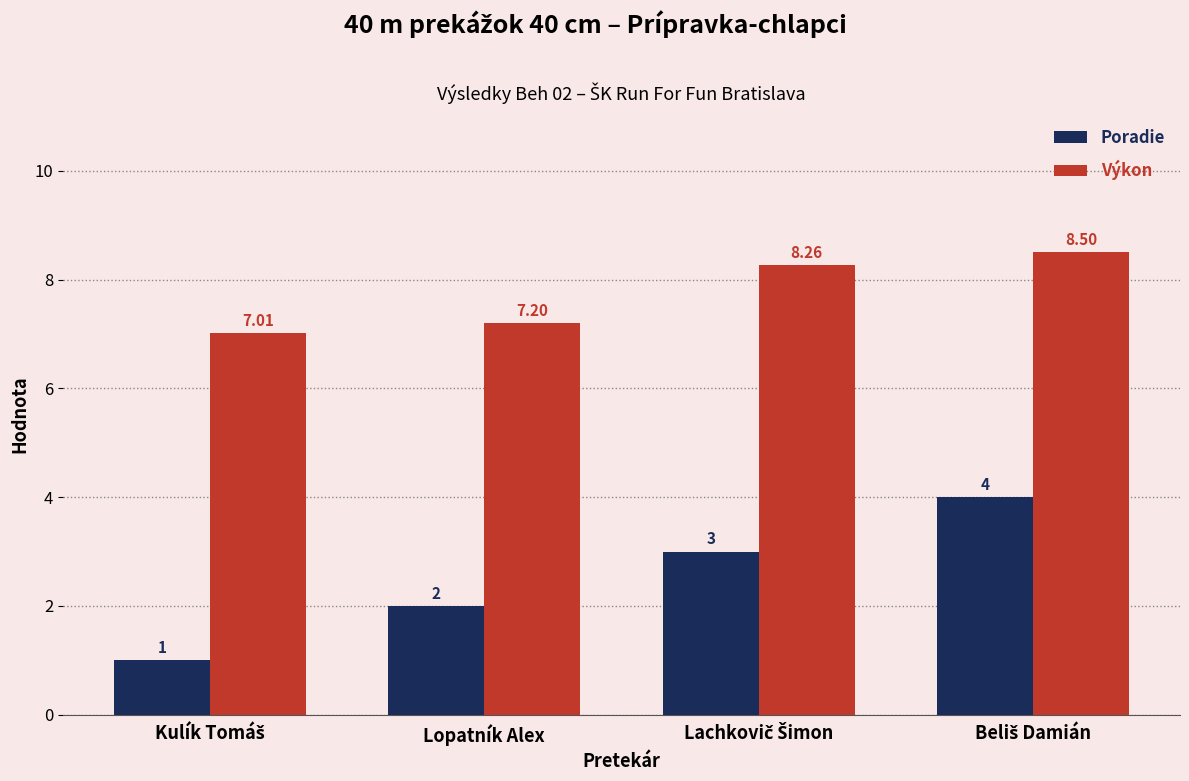

At how many categories does at least one series exceed 2?

4